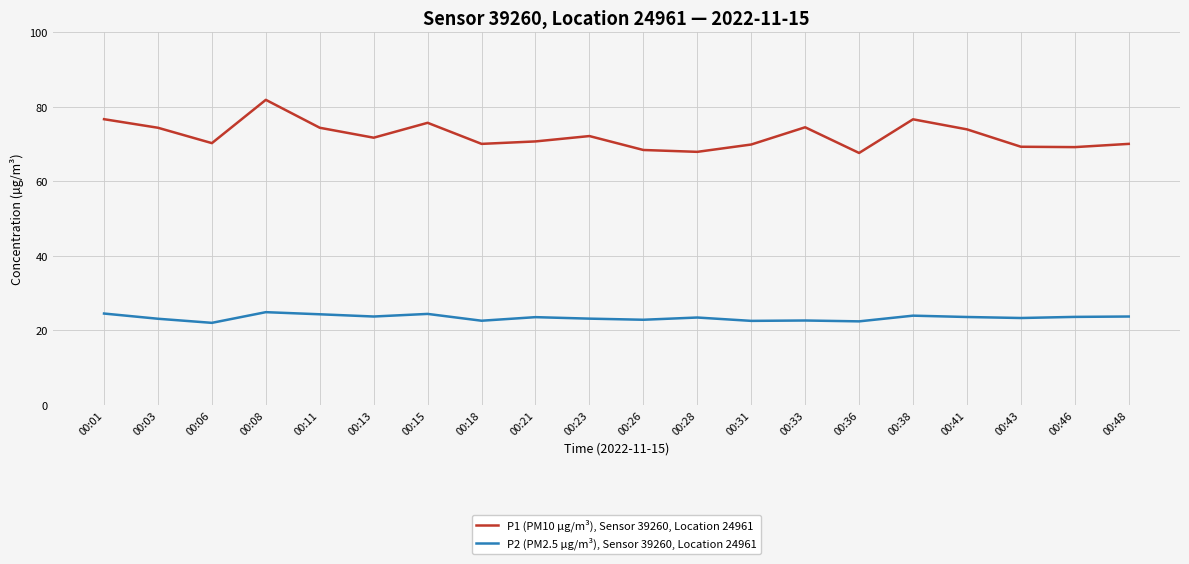

True or false: P1 (PM10 µg/m³), Sensor 39260, Location 24961 and P2 (PM2.5 µg/m³), Sensor 39260, Location 24961 cross at least once.

False